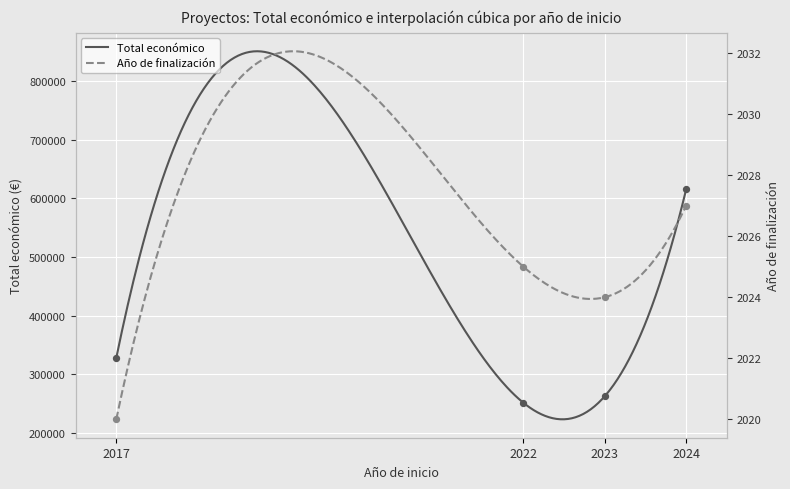

Which series has the largest Y range (max minus min)?

Total económico